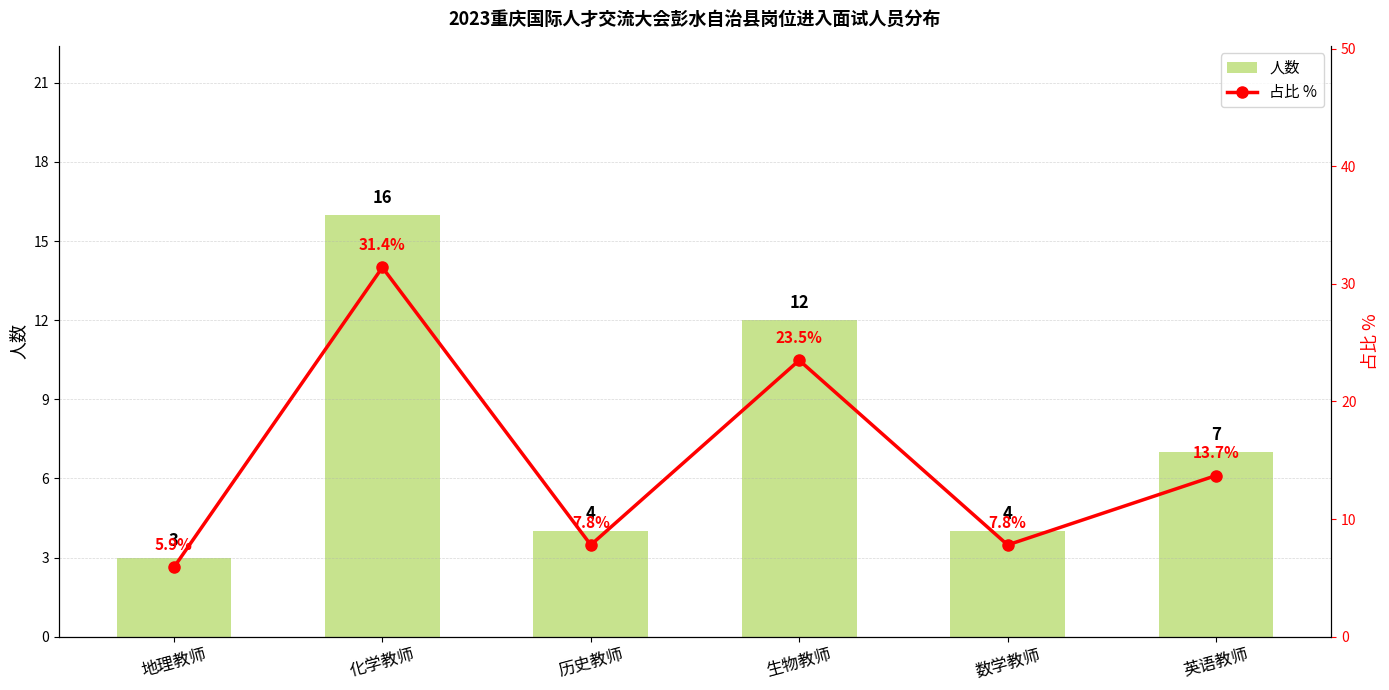

What are all the series names shown in the legend?

人数, 占比 %